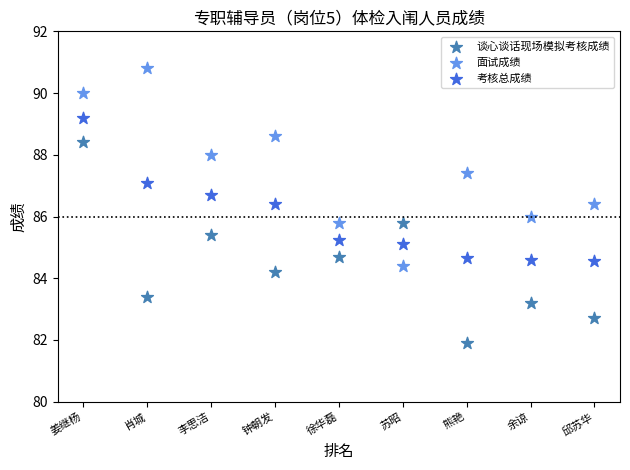

What are all the series names shown in the legend?

谈心谈话现场模拟考核成绩, 面试成绩, 考核总成绩